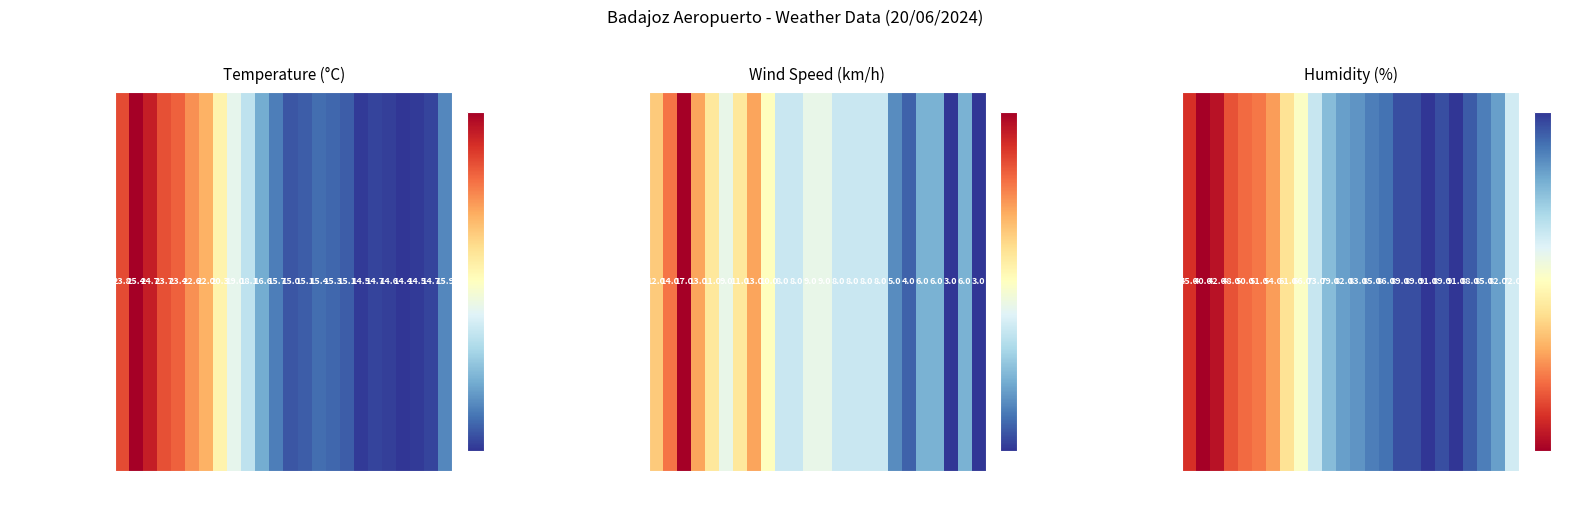

Which label corresponds to the largest value in the chart?

03:00